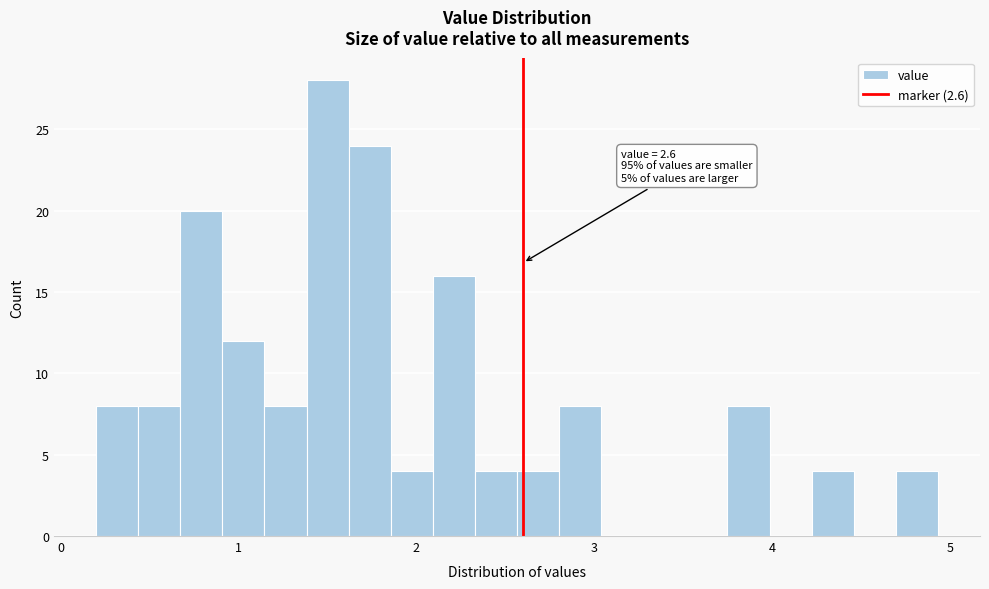

Read against the x-axis, roughly where is the centre of the tallest bar?

1.5